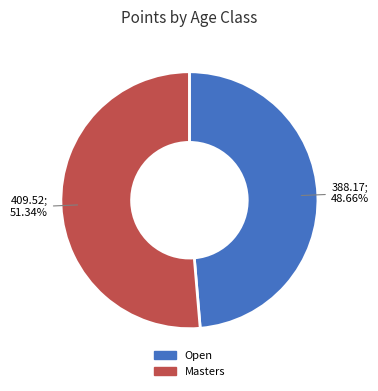

Between Open and Masters, which is larger?

Masters